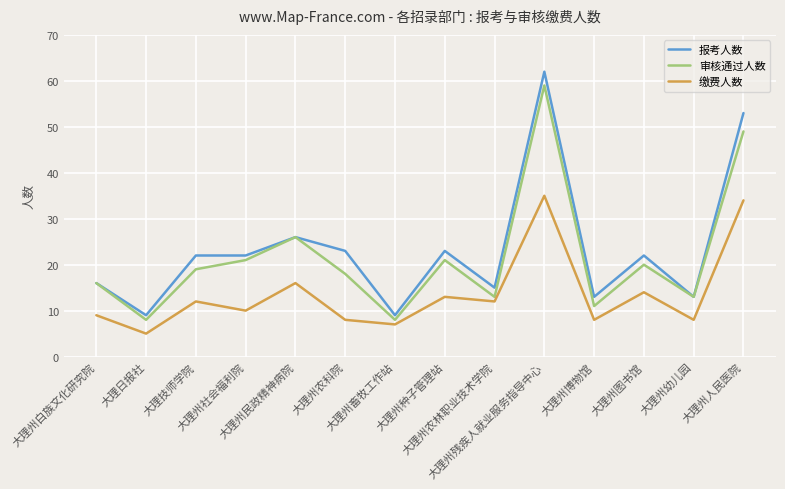

At which category is the sum across all series the highest?

大理州残疾人就业服务指导中心